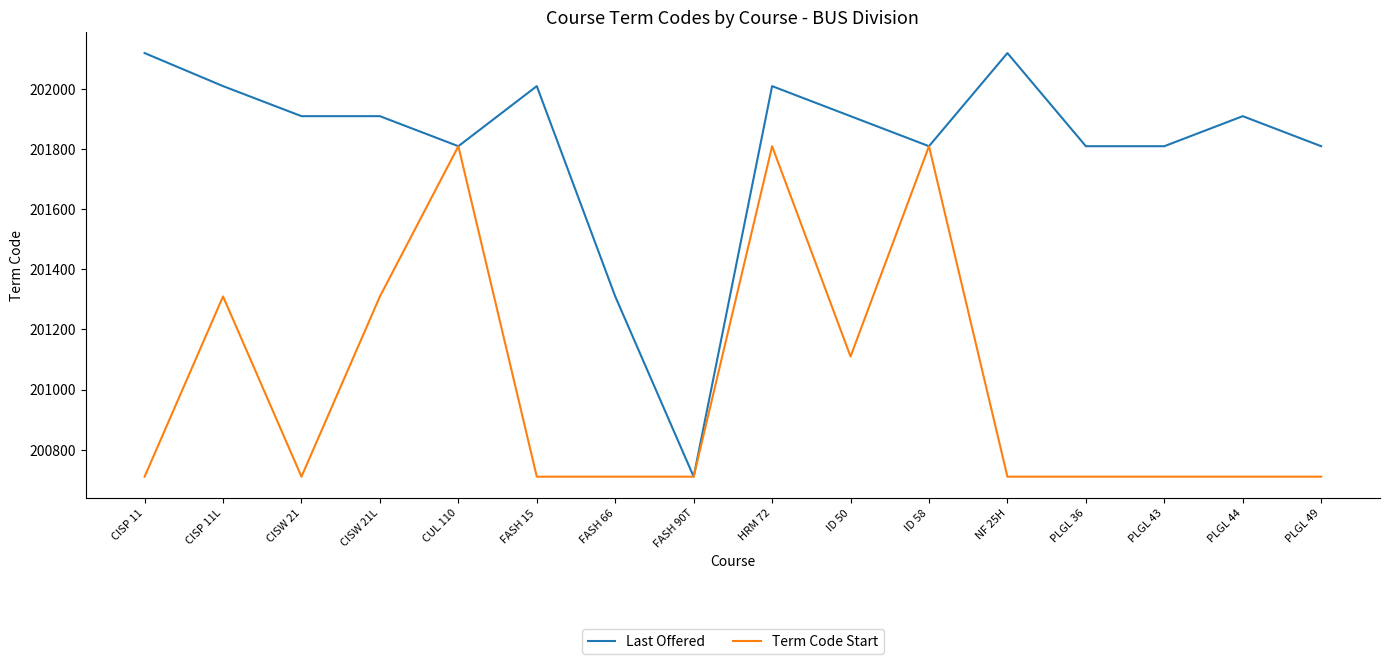

What is the difference between the Term Code Start values at FASH 66 and CISW 21L?

600